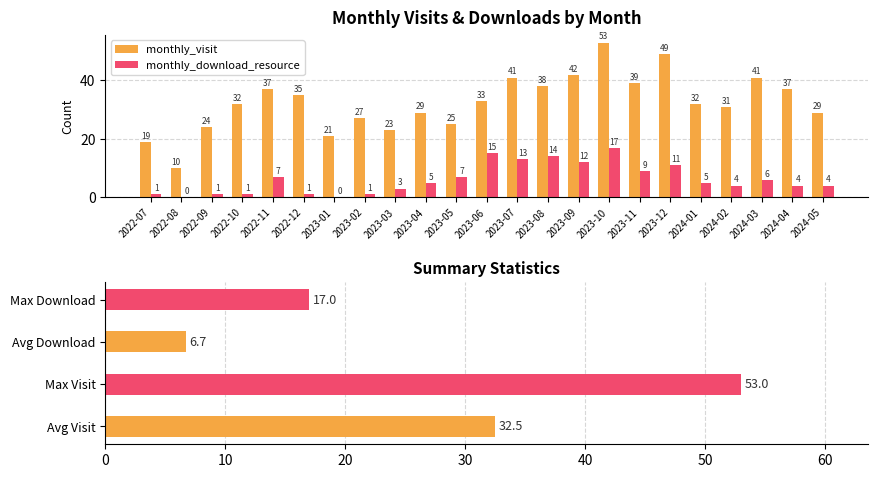

List the labels in order of monthly_download_resource value, smallest first.

2022-08, 2023-01, 2022-07, 2022-09, 2022-10, 2022-12, 2023-02, 2023-03, 2024-02, 2024-04, 2024-05, 2023-04, 2024-01, 2024-03, 2022-11, 2023-05, 2023-11, 2023-12, 2023-09, 2023-07, 2023-08, 2023-06, 2023-10